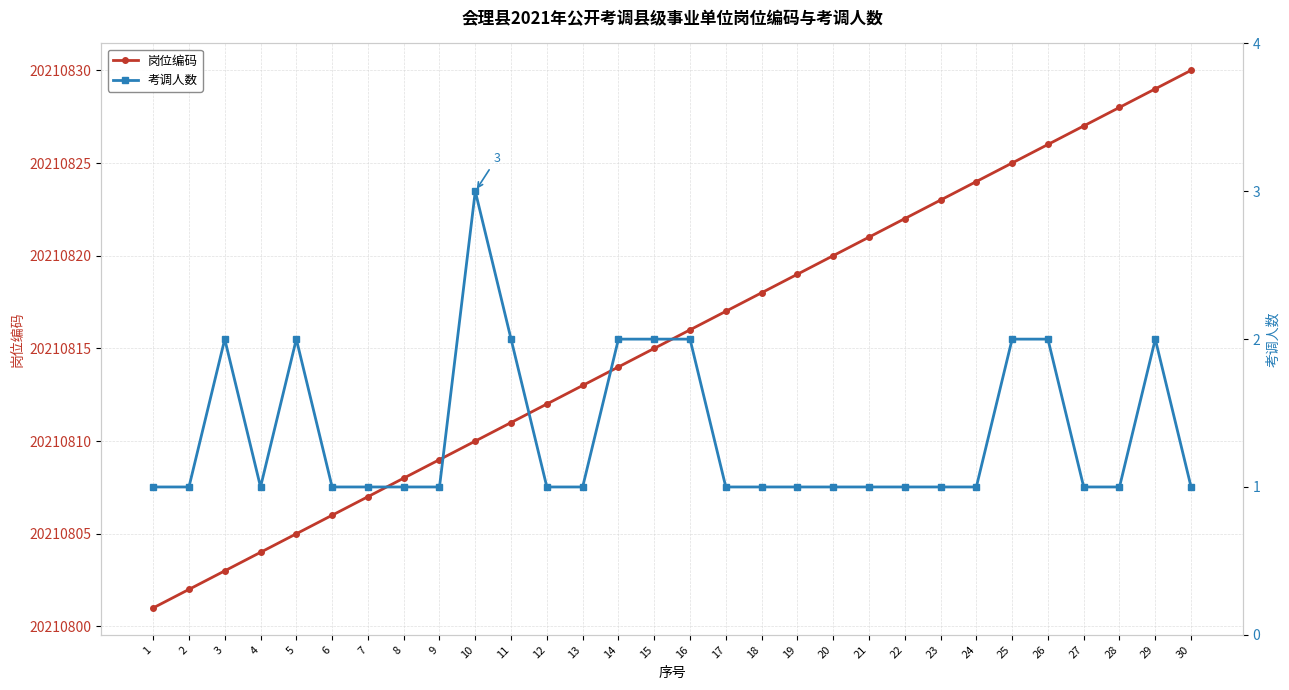

Between 12 and 16, which series saw the biggest shift?

岗位编码